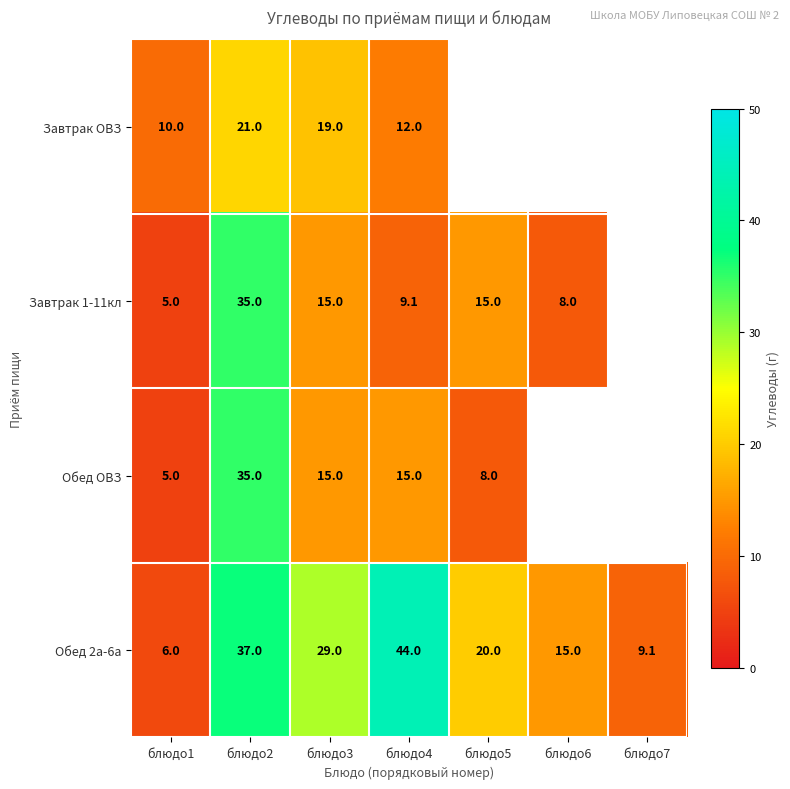

What is the total value across all series at блюдо3?

78.0